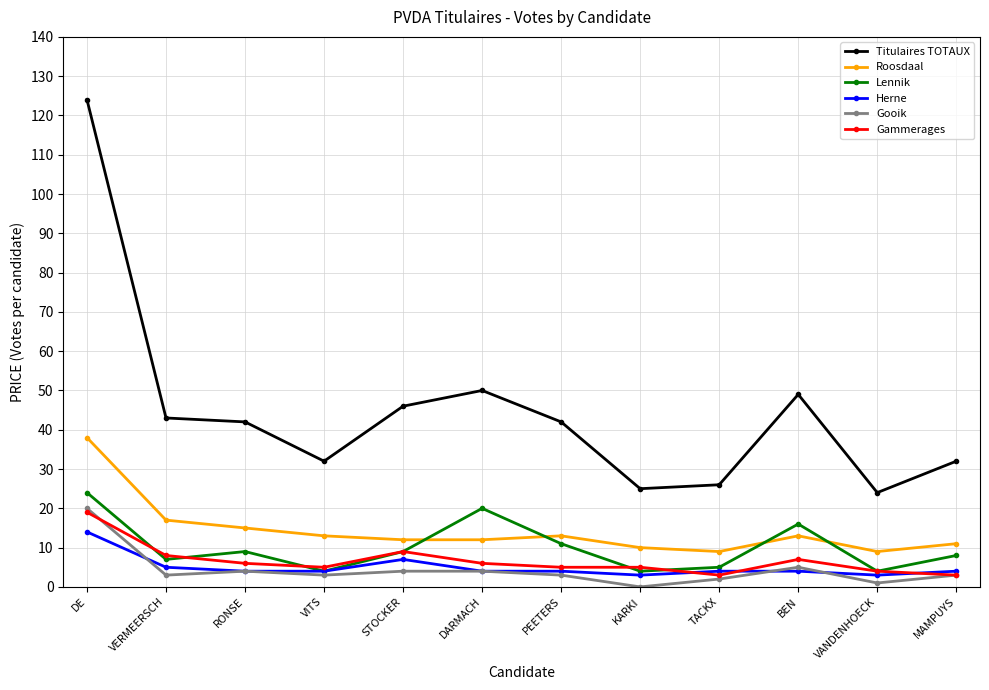

What is the approximate value of Titulaires TOTAUX at VITS?

32